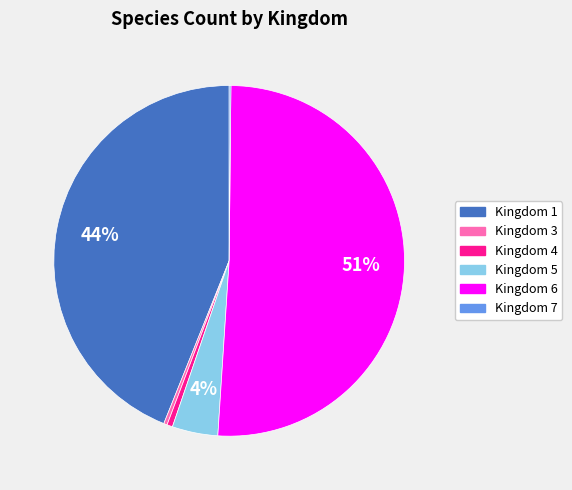

Is the sum of Kingdom 4 and Kingdom 5 greater than half?

No